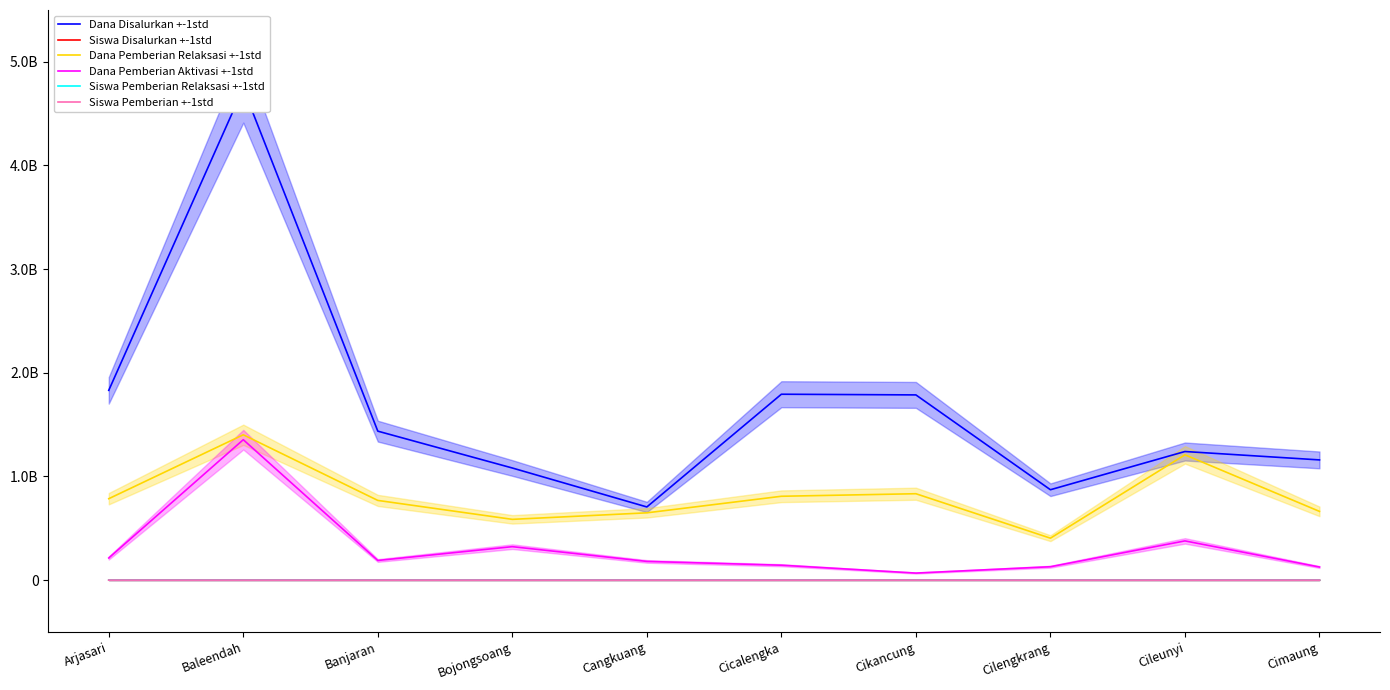

At Cikancung, list the series in order from largest to smallest.

Dana Disalurkan +-1std, Dana Pemberian Relaksasi +-1std, Dana Pemberian Aktivasi +-1std, Siswa Disalurkan +-1std, Siswa Pemberian +-1std, Siswa Pemberian Relaksasi +-1std